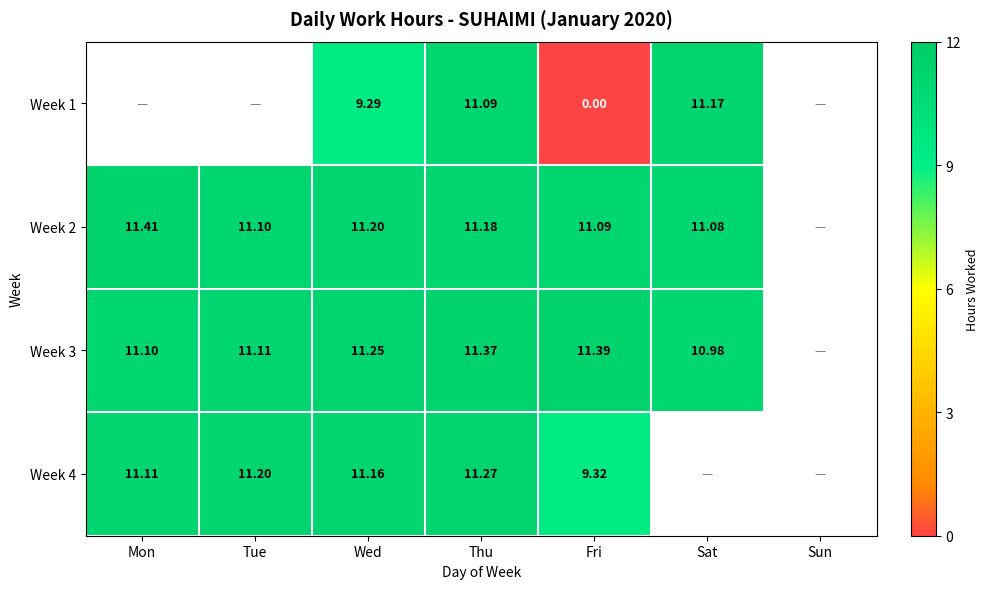

Is the value of Week 3 at Sat greater than the value of Week 1 at Fri?

Yes